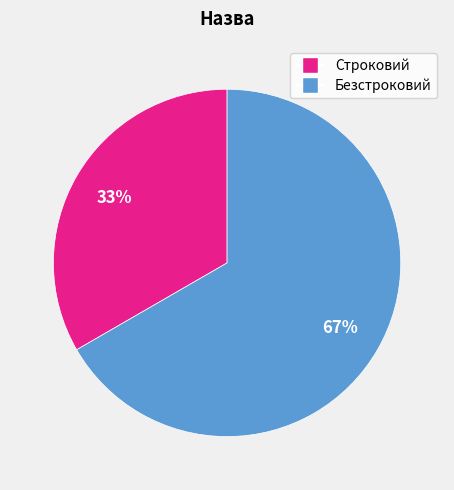

Rank the categories by value from lowest to highest.

Строковий, Безстроковий